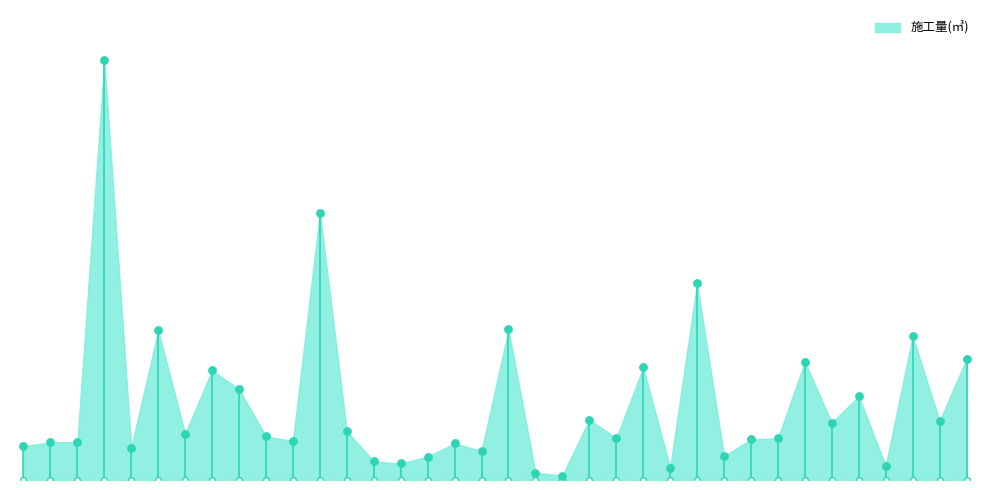

What is the change in value from 5 to 35?

+1623